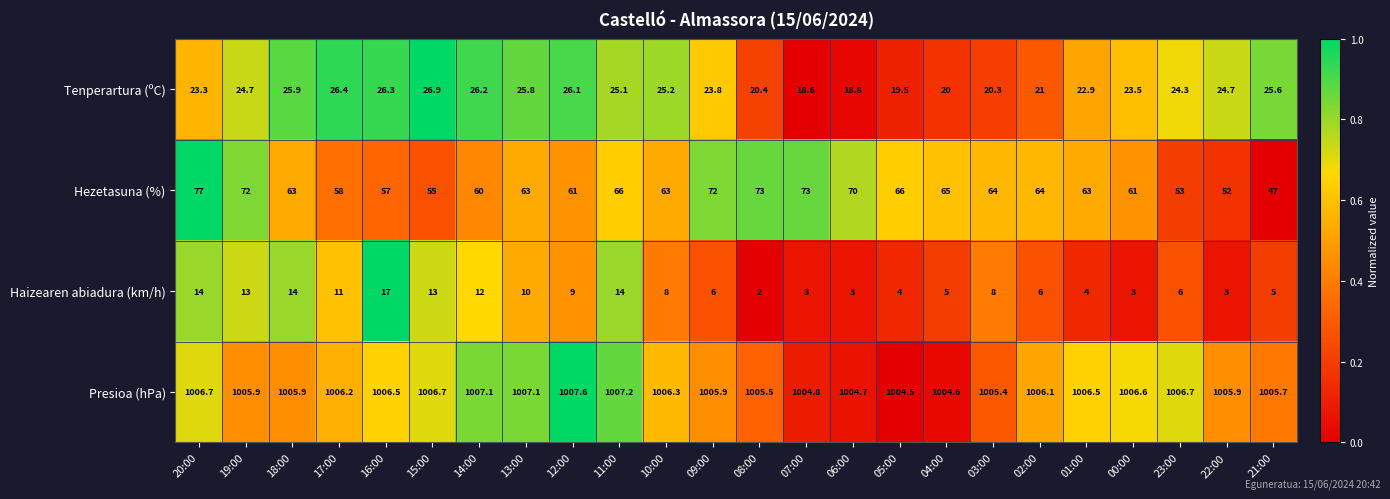

True or false: Hezetasuna (%) has a value of 60.0 at 14:00.

True